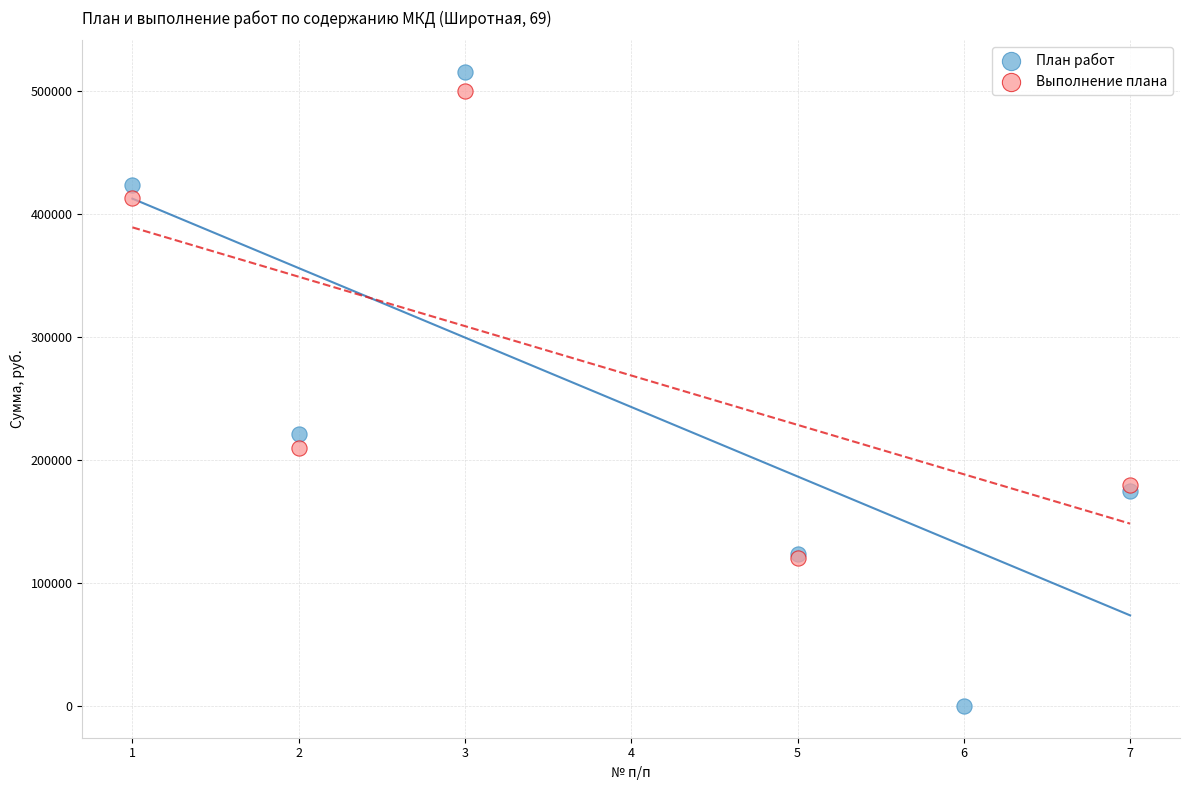

Which series contains the lowest Y value?

План работ